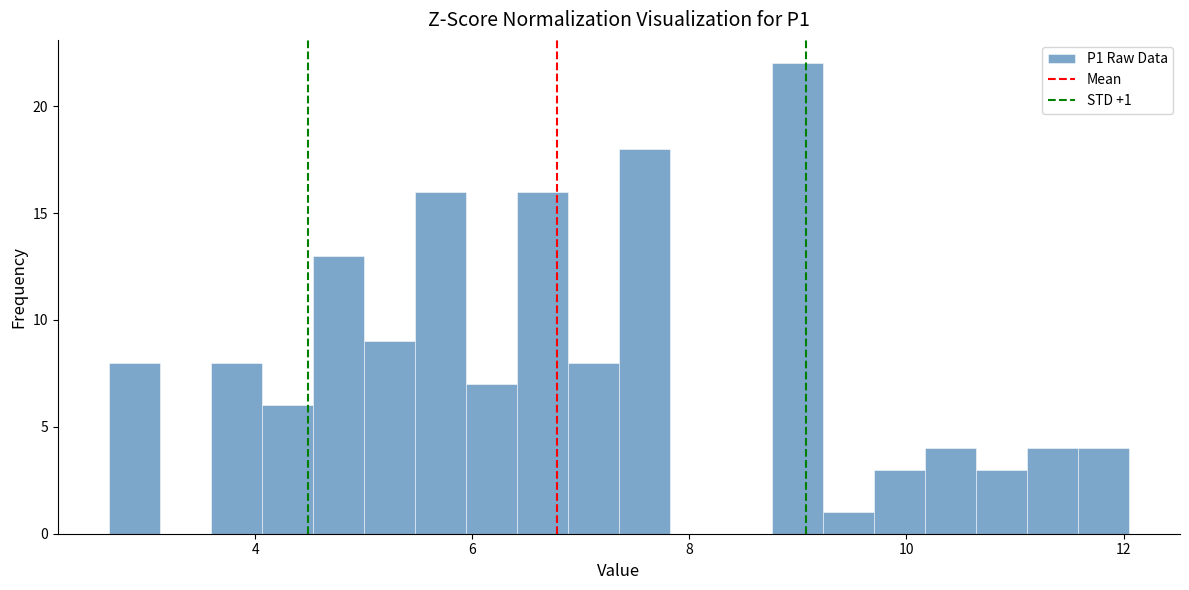

Around what value on the x-axis is the tallest bar? Give the approximate position of its centre, as read against the axis.

9.0